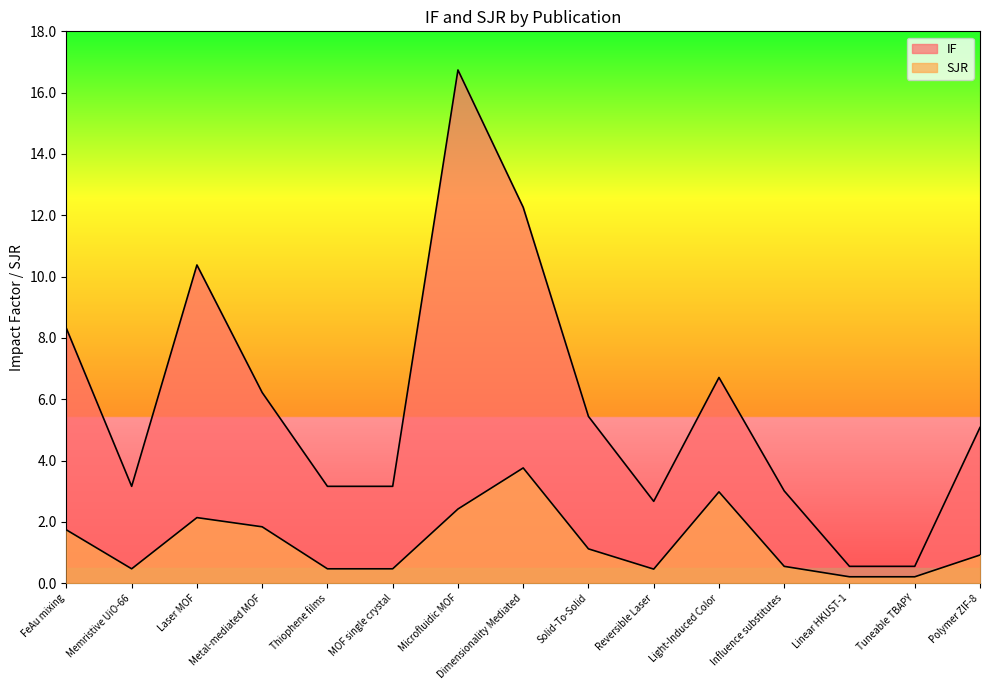

The SJR series shows 0.5 at Memristive UiO-66. True or false?

True